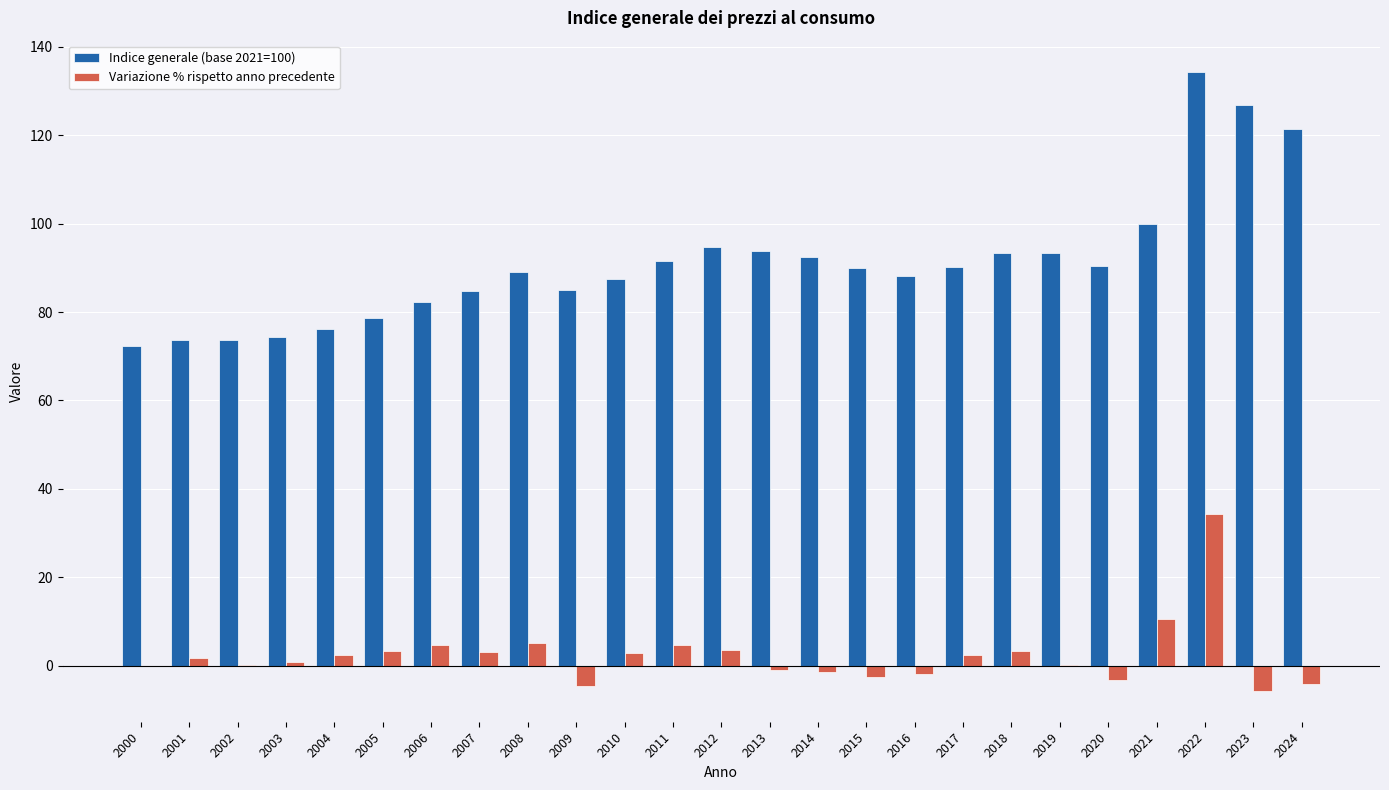

At which category is the sum across all series the highest?

2022